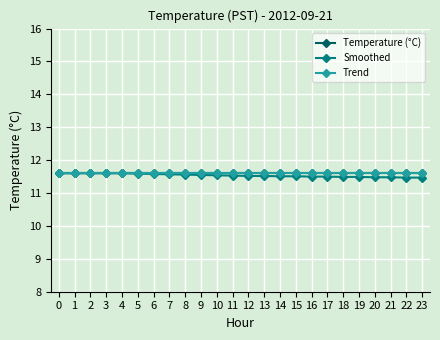

Which series has the largest total across all categories?

Temperature (°C)